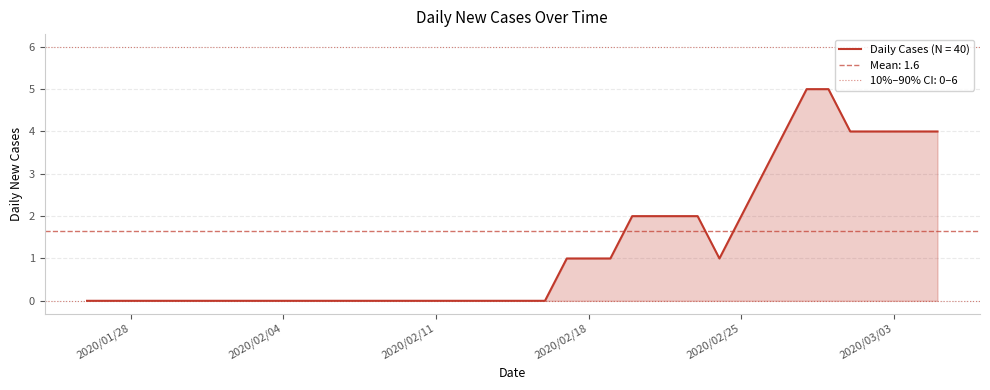

The value of Daily Cases (N = 40) at 2020/02/04 is 0. True or false?

True